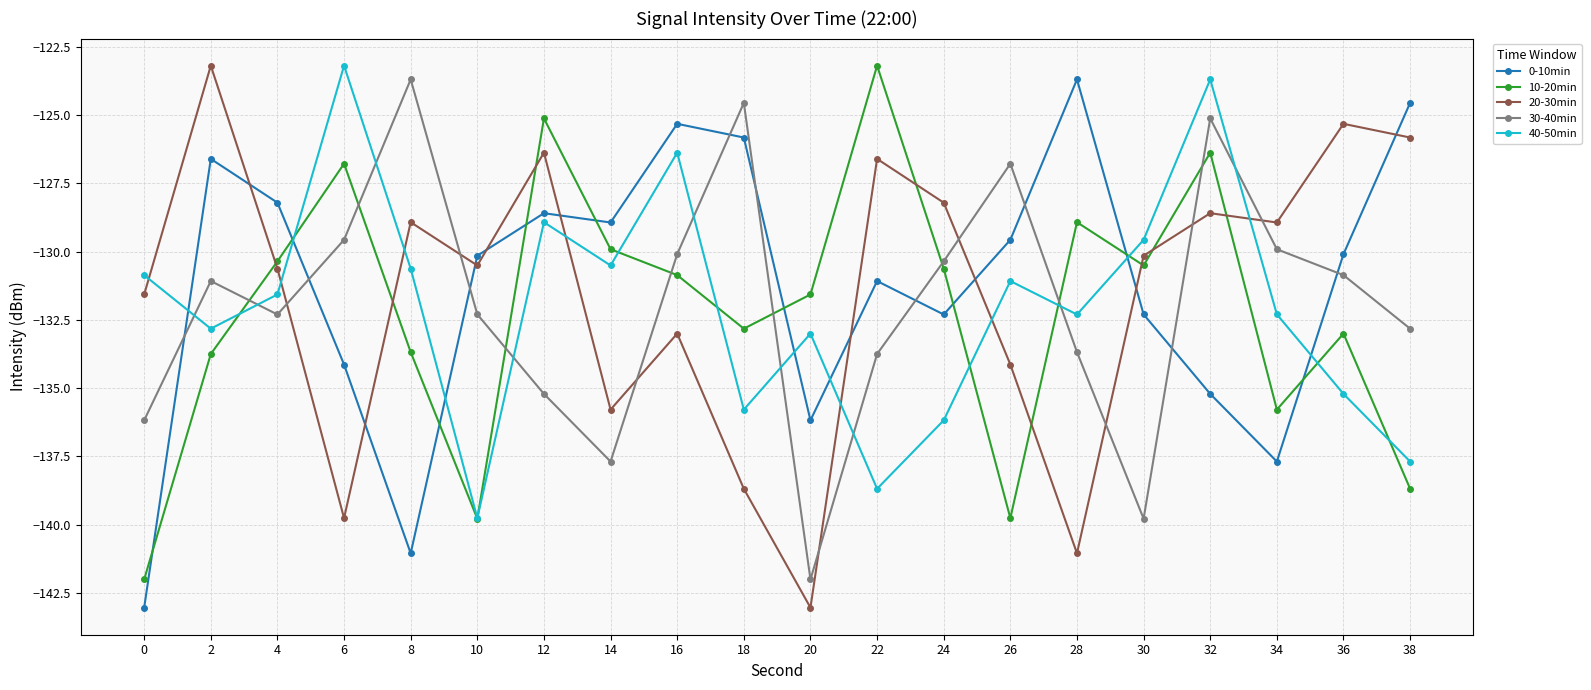

What is the value of the 40-50min point at the 7th from the left?

-128.9